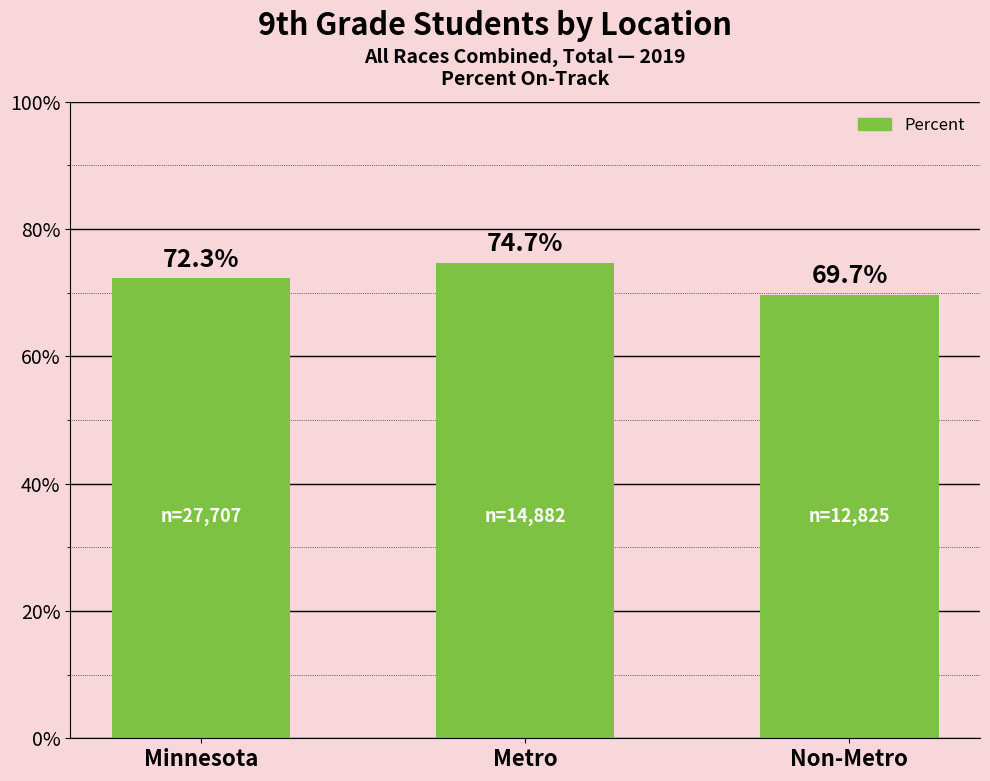

Which label corresponds to the smallest value in the chart?

Non-Metro